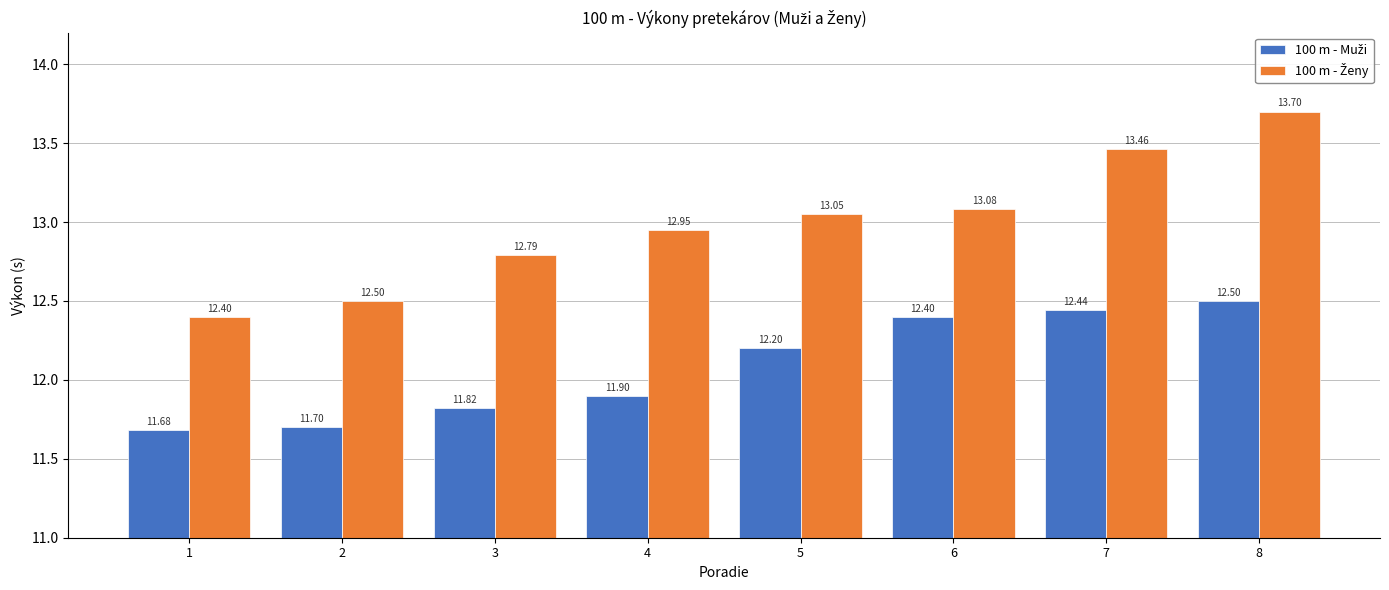

What is the difference between the highest and lowest values at 6?

0.7